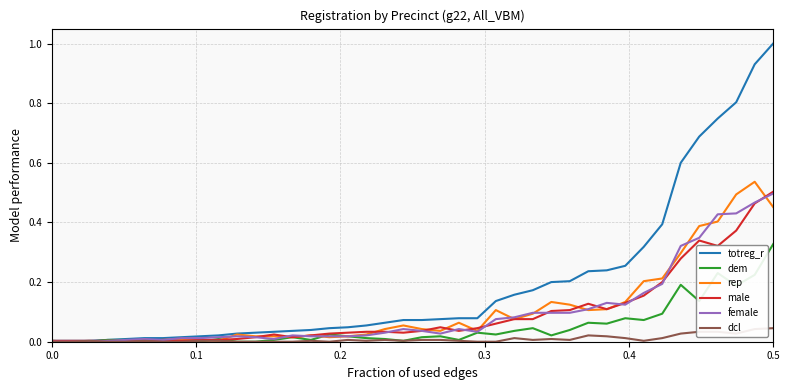

What is the maximum value shown in the chart?

1.0